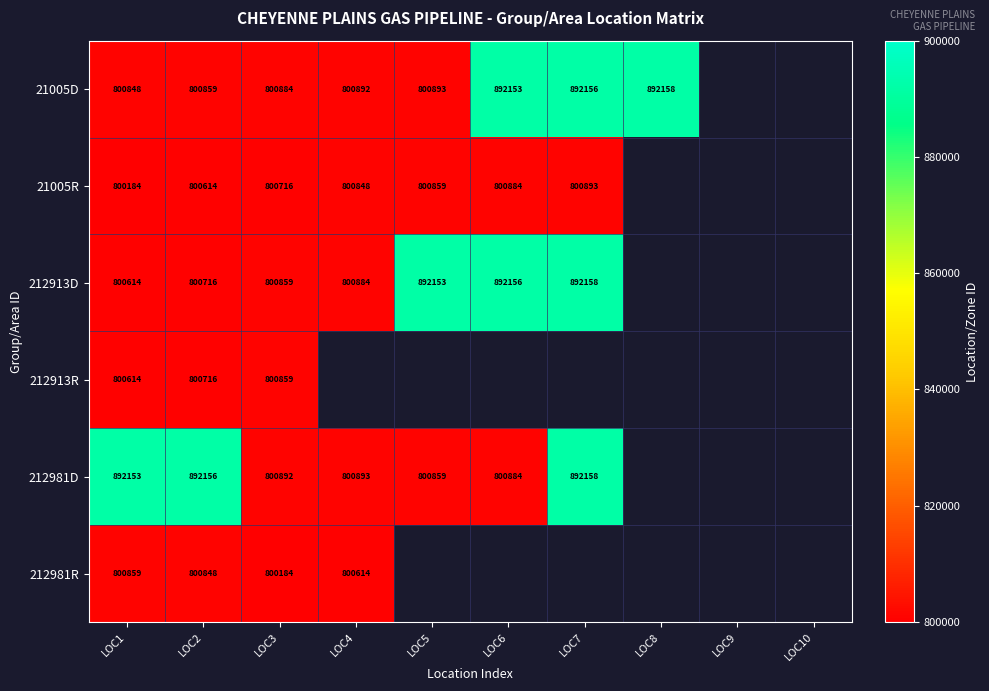

What is the sum of the 212981D values at LOC1 and LOC2?

1784309